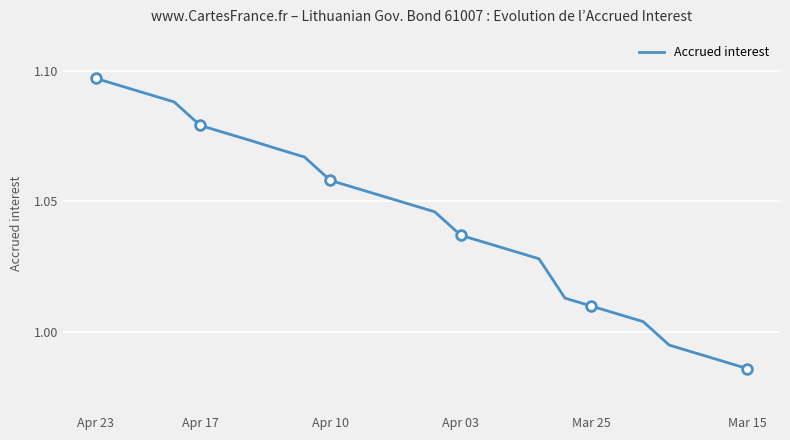

Is this an area chart (filled region under the line)?

No